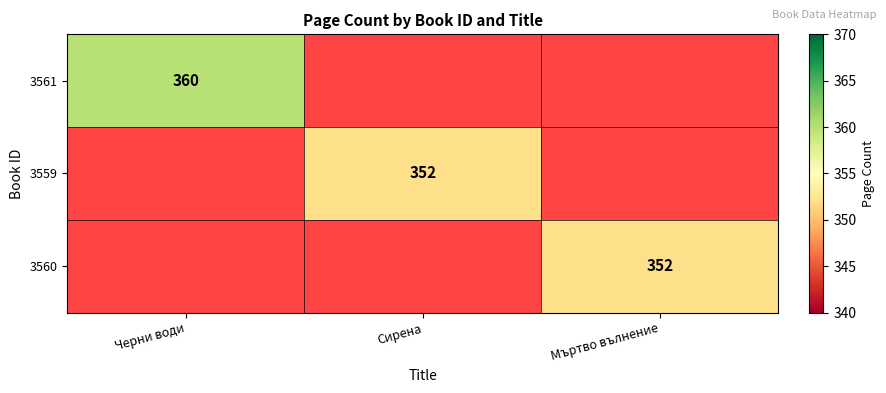

True or false: 3560 has a value of 352 at Мъртво вълнение.

True